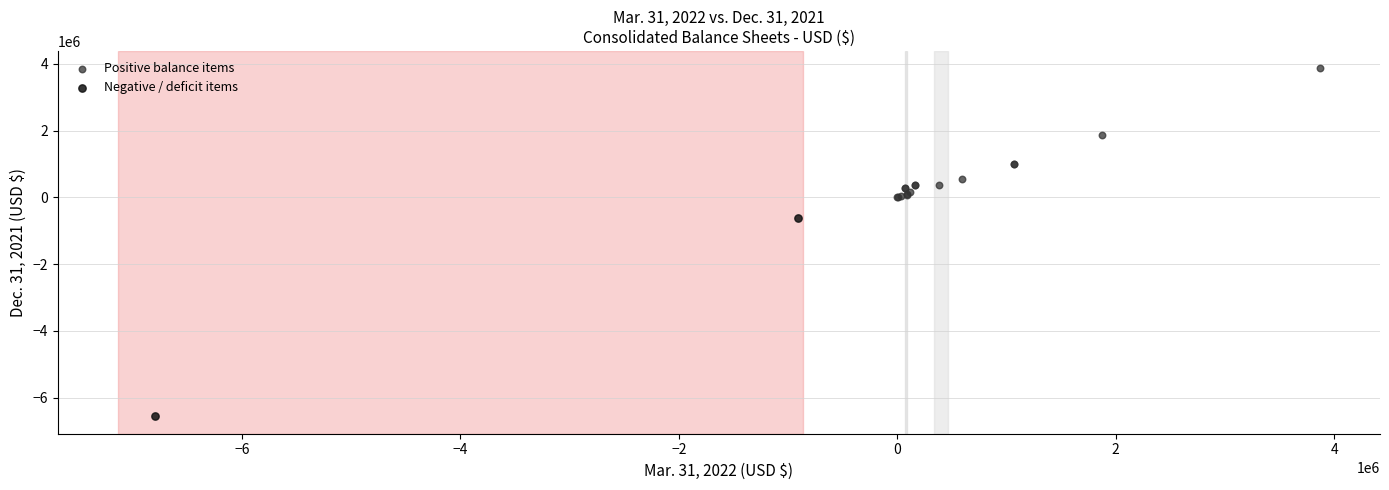

Which series contains the highest Y value?

Positive balance items